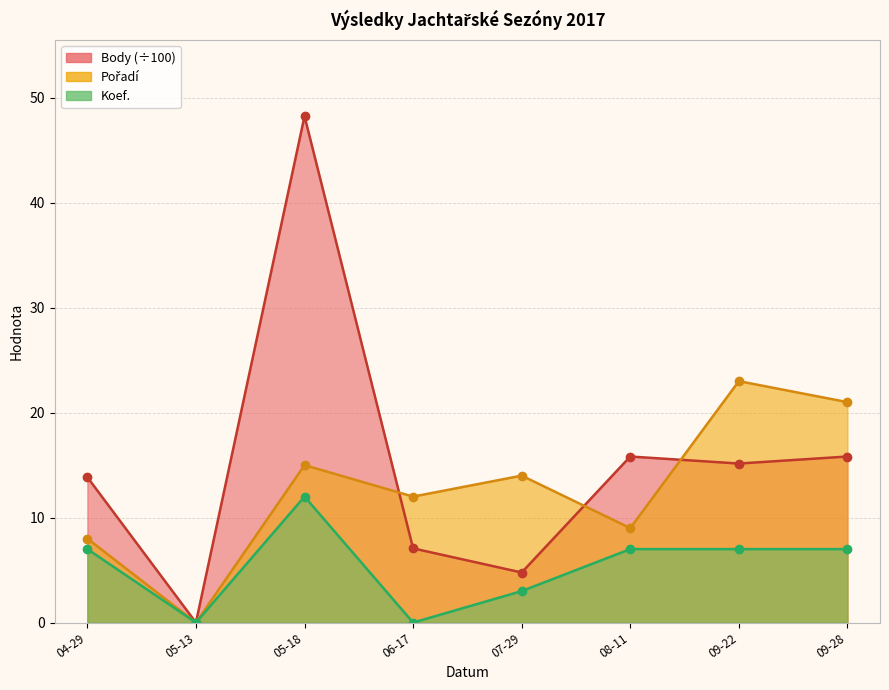

At 04-29, list the series in order from largest to smallest.

Body, Pořadí, Koef.